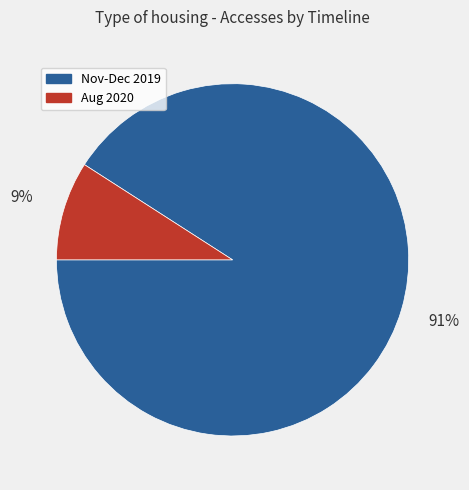

What percentage is the Aug 2020 slice, to the nearest percent?

9%